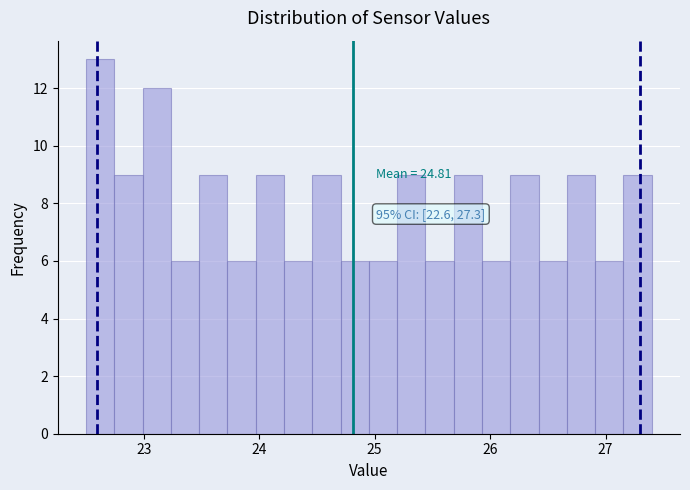

Read against the x-axis, roughly where is the centre of the tallest bar?

22.6